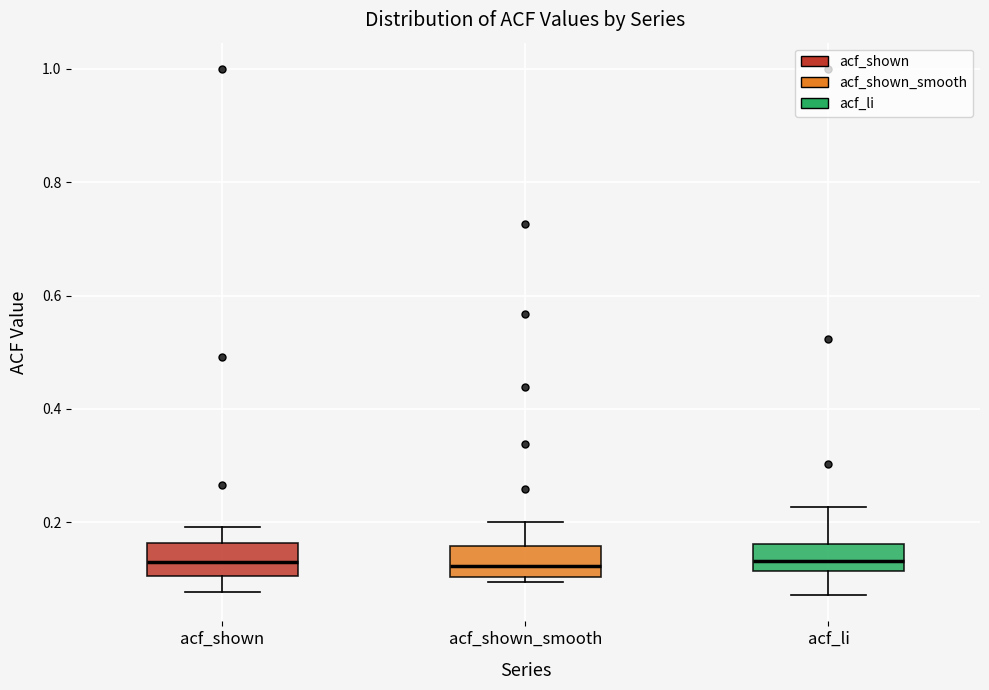

Reading left to right, transcribe this box plot: for each box, give where its median line is, the range the box spans, and where its two whiskers end, as read against the y-axis. The values are not printed on the chart, so give them approximately, as read against the axis.

acf_shown: median 0.12, box 0.10 to 0.16, whiskers 0.08 to 0.20
acf_shown_smooth: median 0.12, box 0.10 to 0.16, whiskers 0.10 (just below the box's lower edge) to 0.20
acf_li: median 0.14, box 0.12 to 0.16, whiskers 0.08 to 0.22